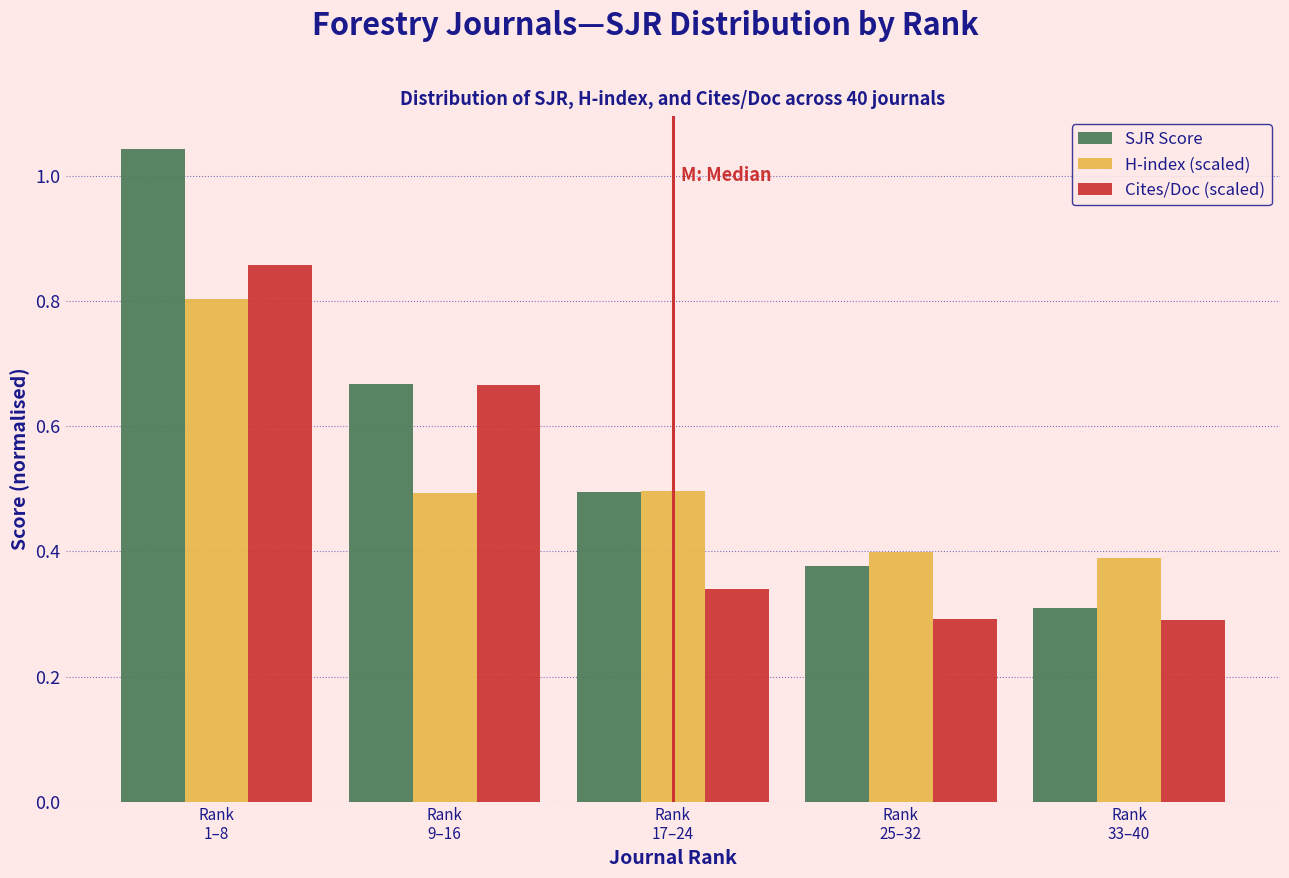

What is the sum of all H-index (scaled) values?

2.6